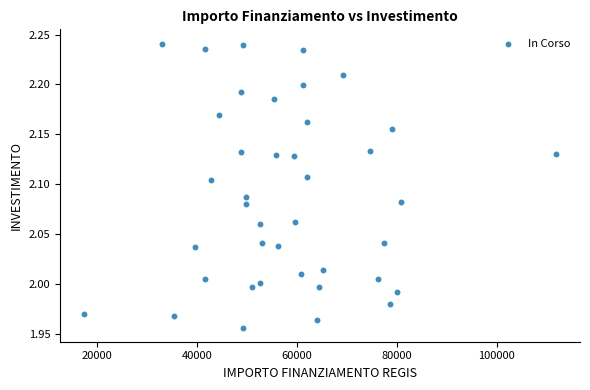

What is the range of Y values (max minus min)?

0.3